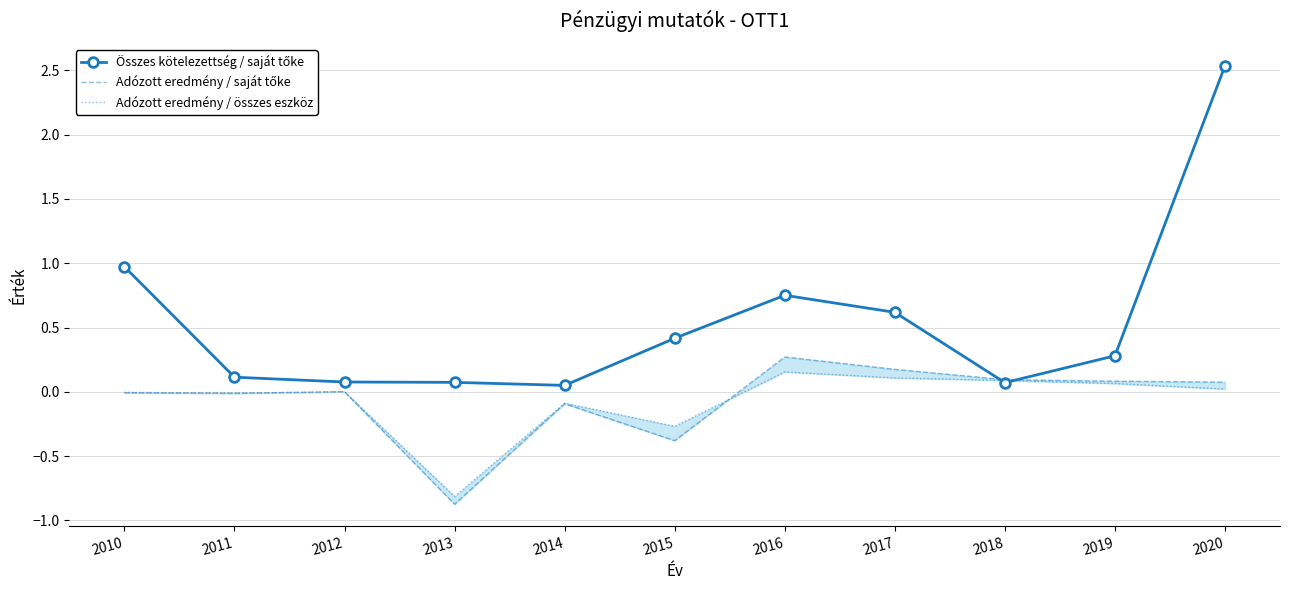

Is the value of Adózott eredmény / saját tőke at 2017 greater than the value of Összes kötelezettség / saját tőke at 2018?

Yes